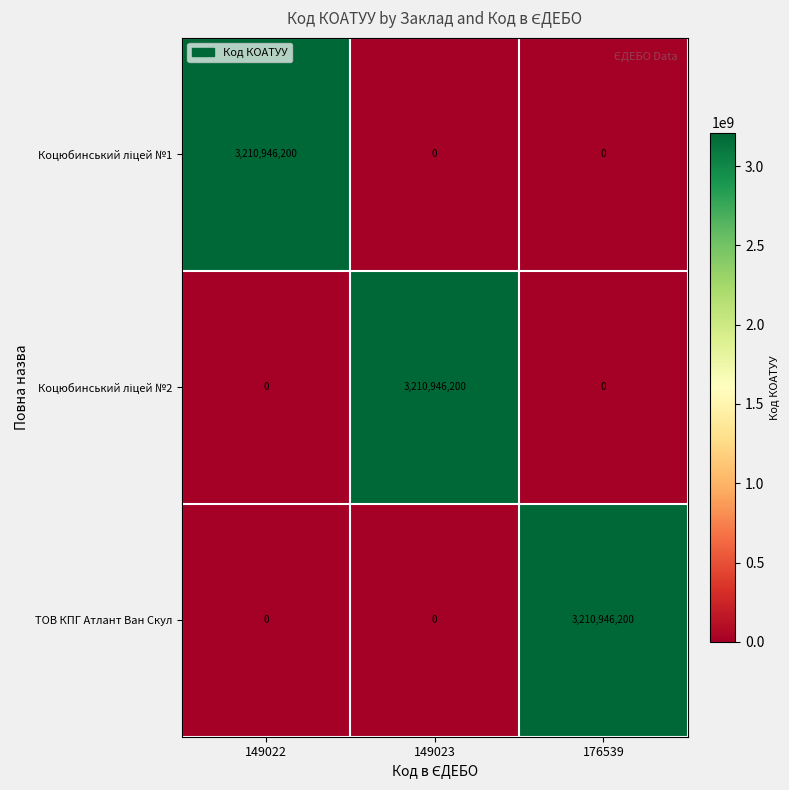

What is the greatest value displayed?

3210946200